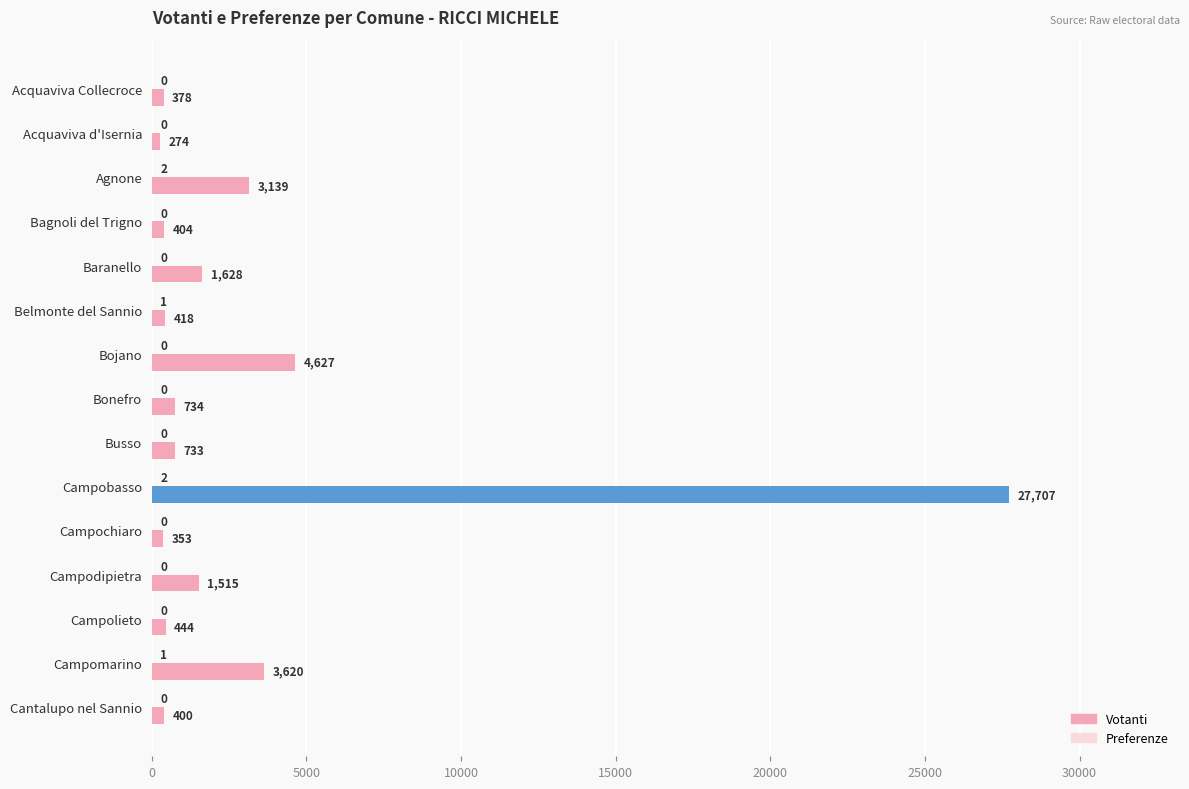

Between Agnone and Belmonte del Sannio, which series saw the biggest shift?

Votanti